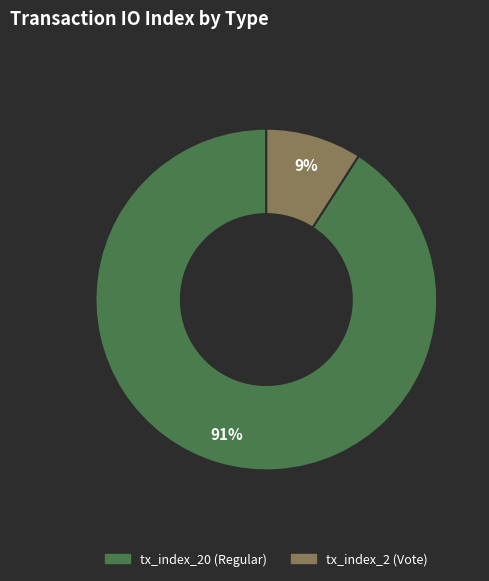

What is the smallest slice in the pie chart?

tx_index_2 (Vote)